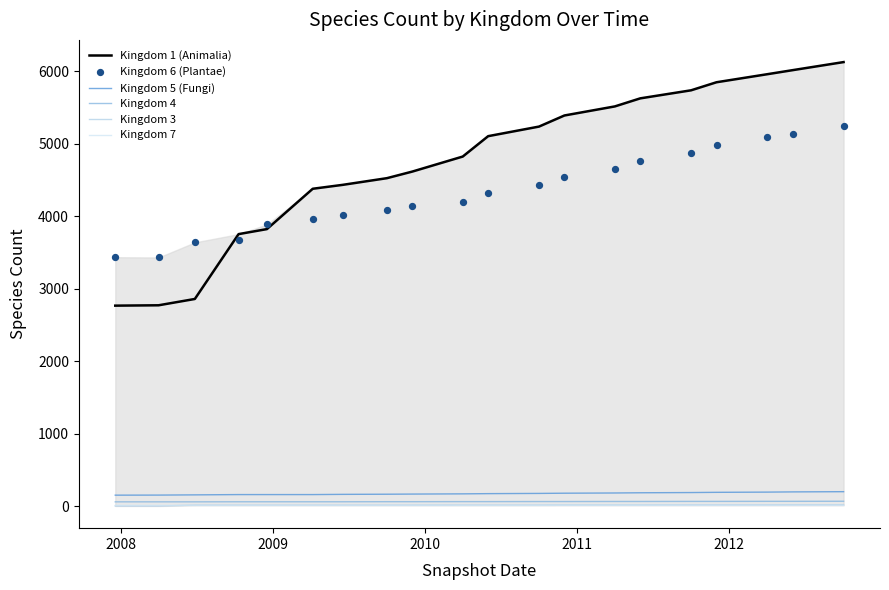

Which series has the largest Y range (max minus min)?

Kingdom 1 (Animalia)